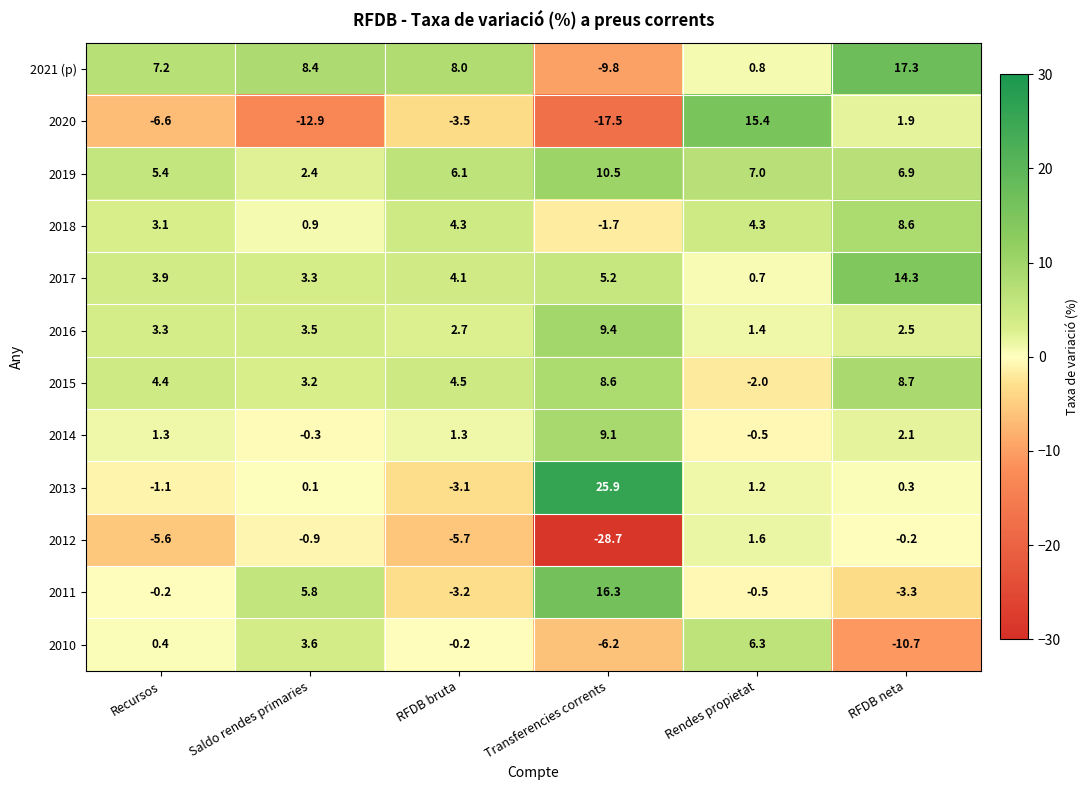

At which label does 2013 first exceed 0?

Saldo rendes primaries